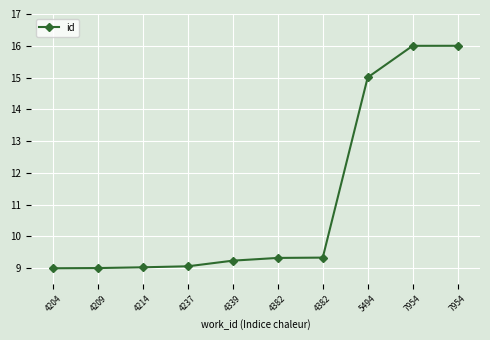

Does the chart display data point markers on the line(s)?

Yes